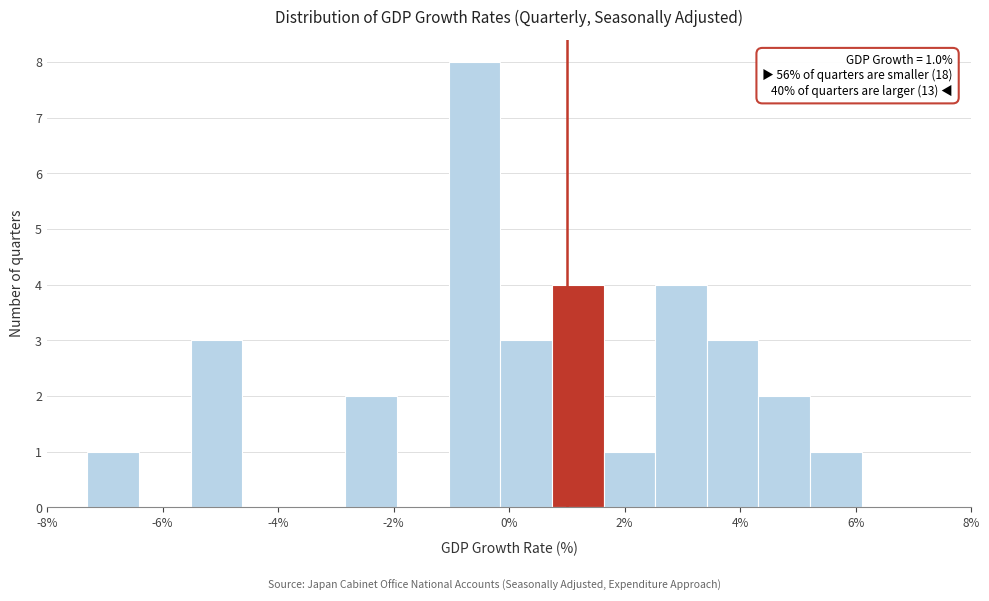

Which range on the x-axis has the tallest bar?

-1.0 to -0.2